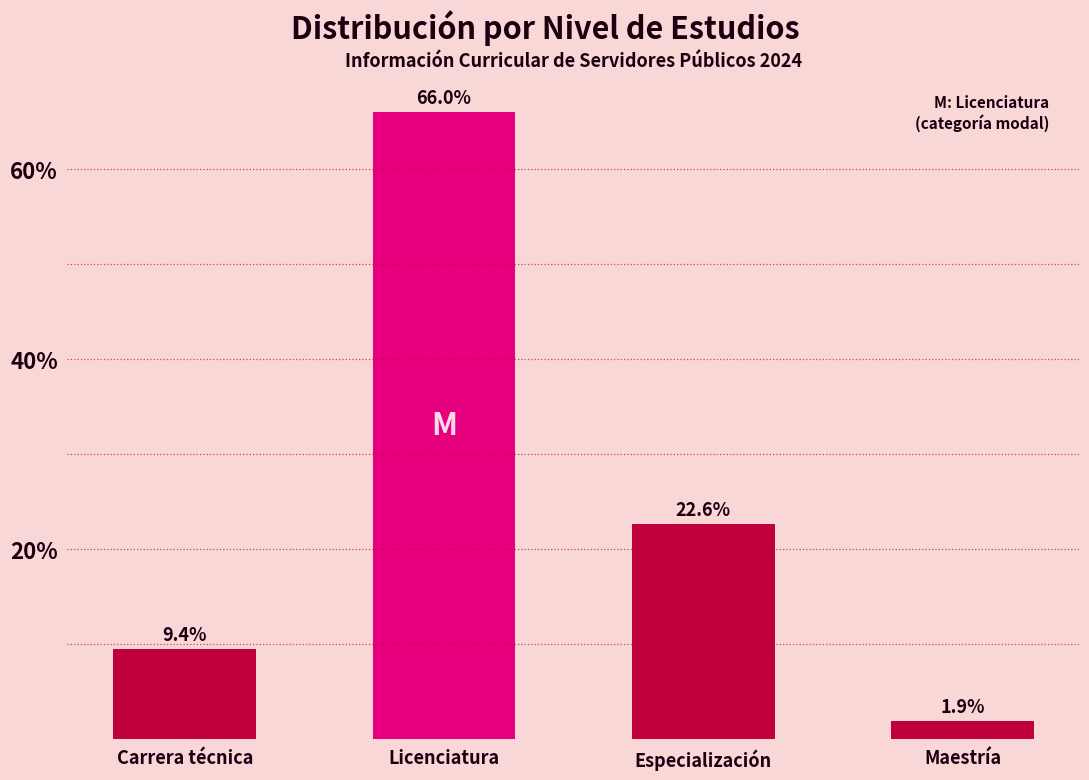

Reading left to right, list all the values displayed in this chart.

Carrera técnica=9.4	Licenciatura=66.0	Especialización=22.6	Maestría=1.9